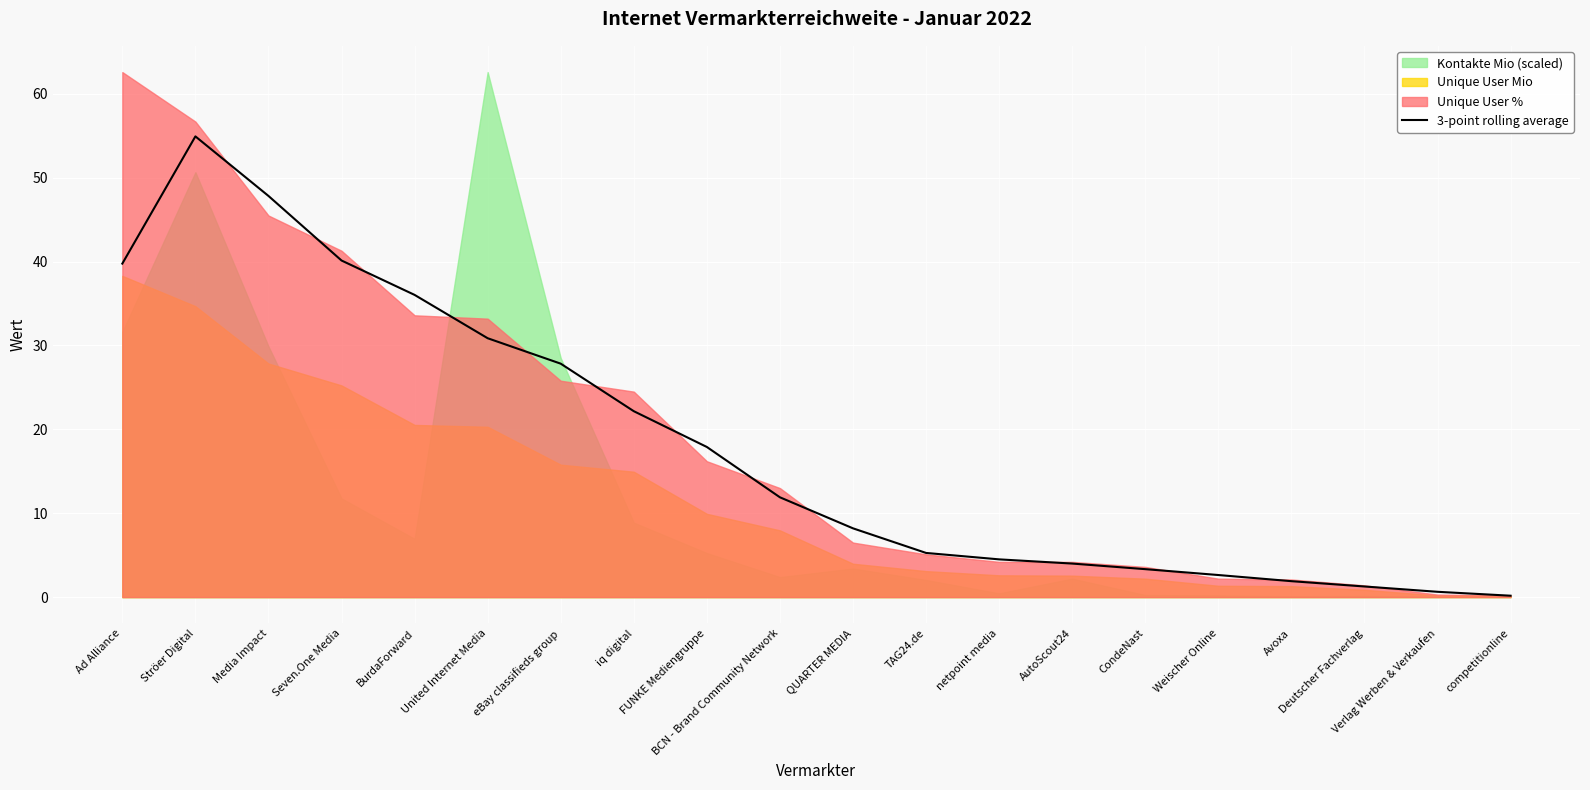

What is the average value?

18.1